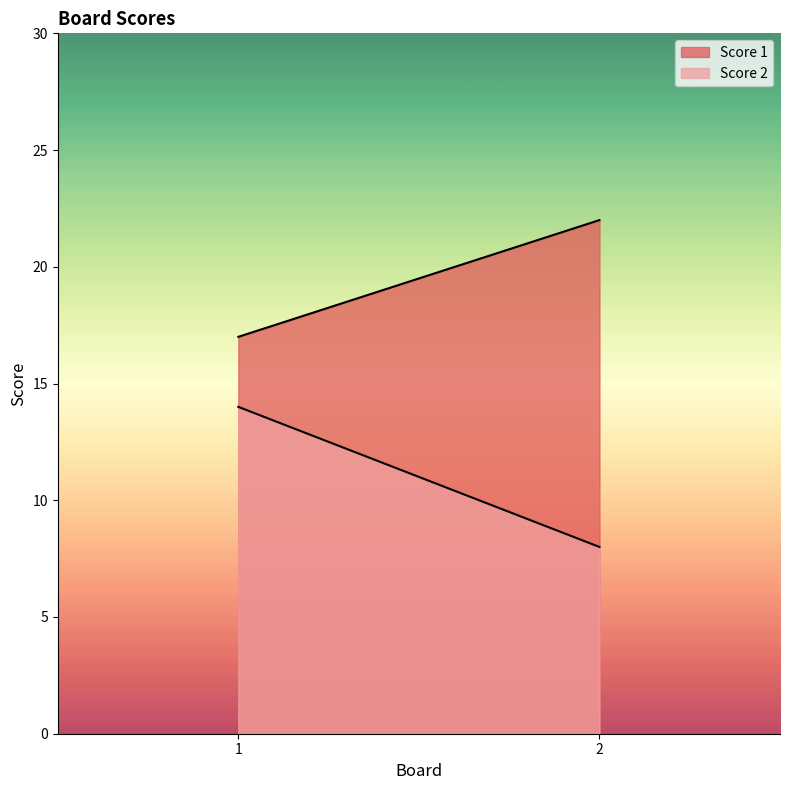

What is the maximum value shown in the chart?

22